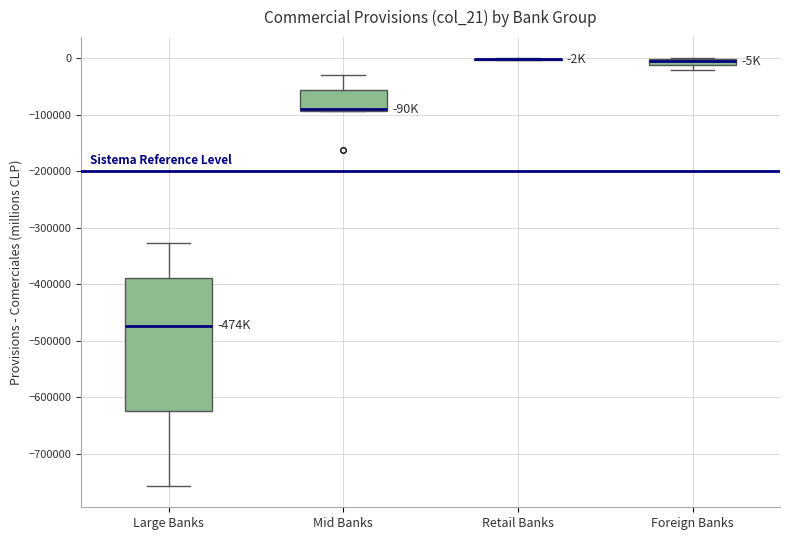

Comparing the boxes themselves (not the whiskers), which one is the tallest?

Large Banks